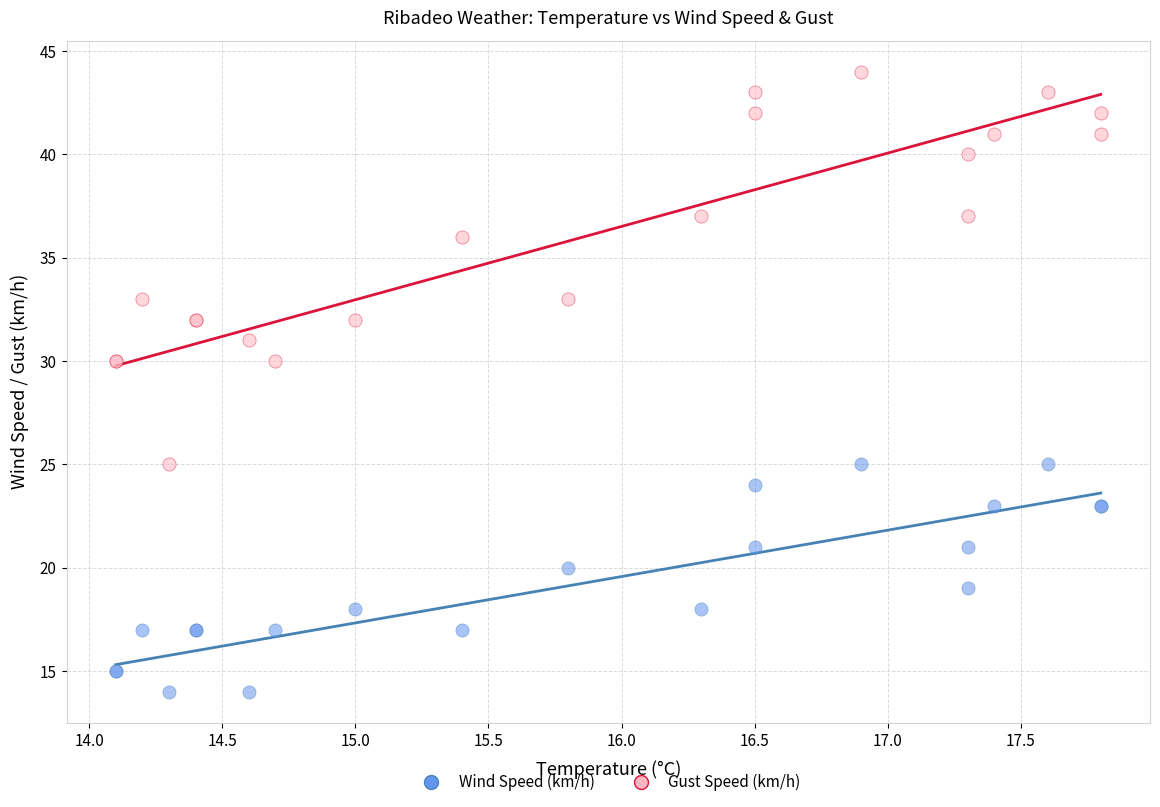

What are all the series names shown in the legend?

Wind Speed (km/h), Gust Speed (km/h)